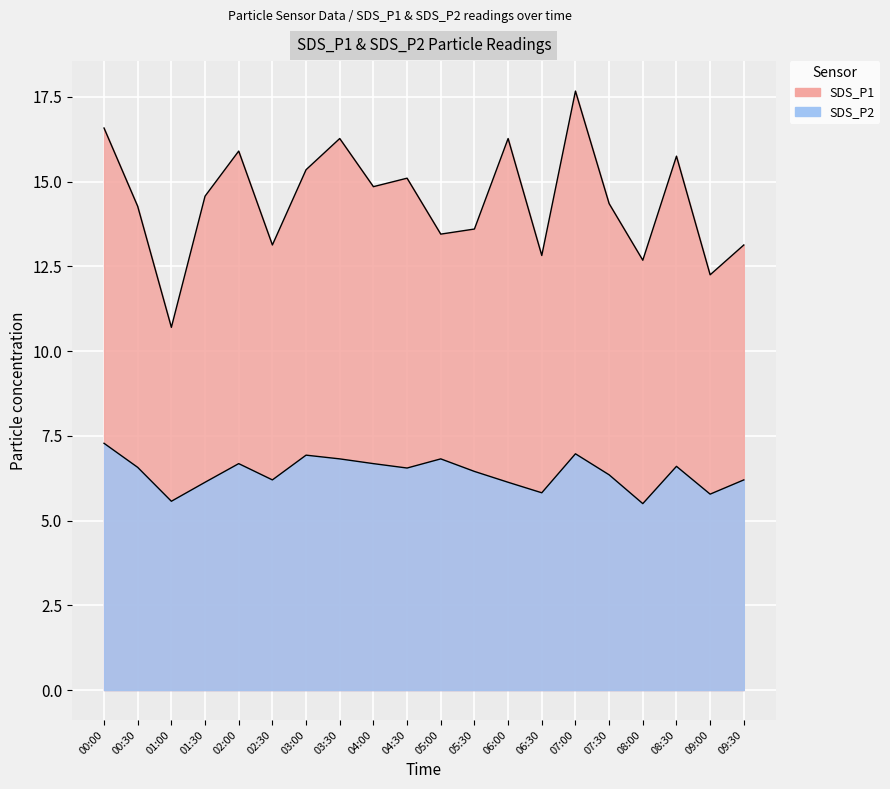

What is the sum of all SDS_P1 values?

288.7